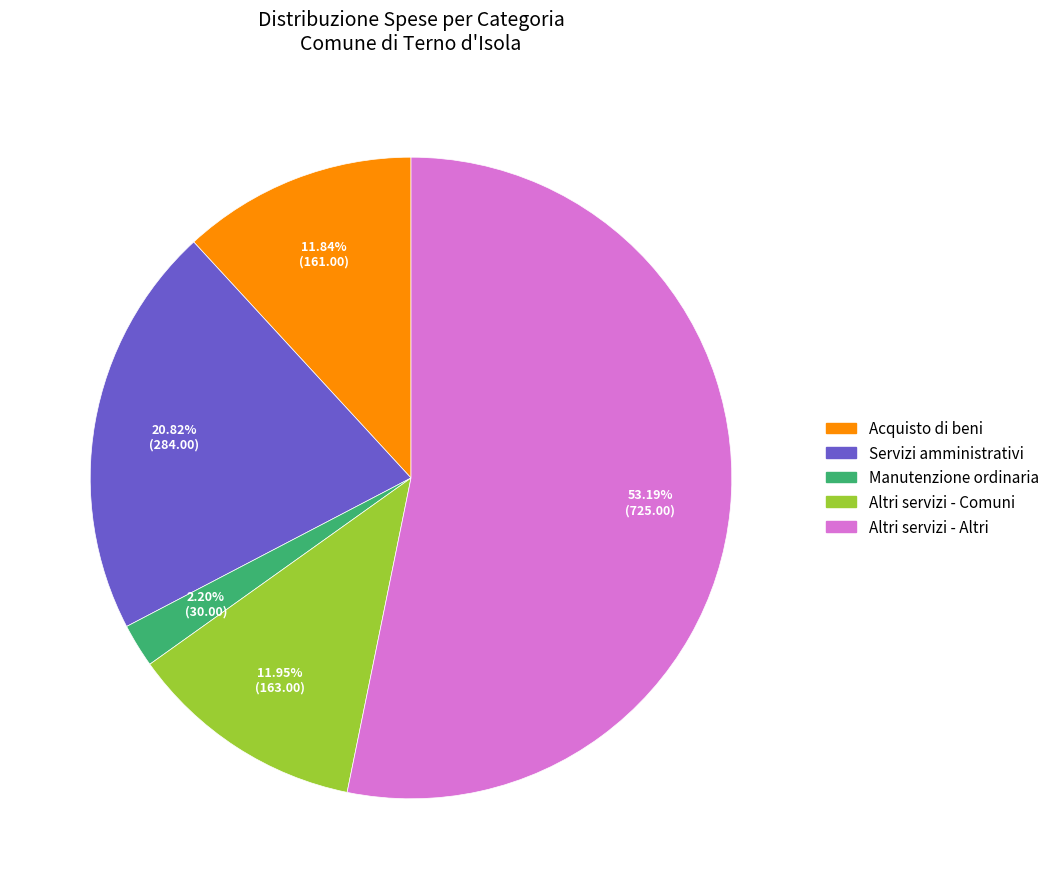

Is there any slice that represents more than half of the pie?

Yes